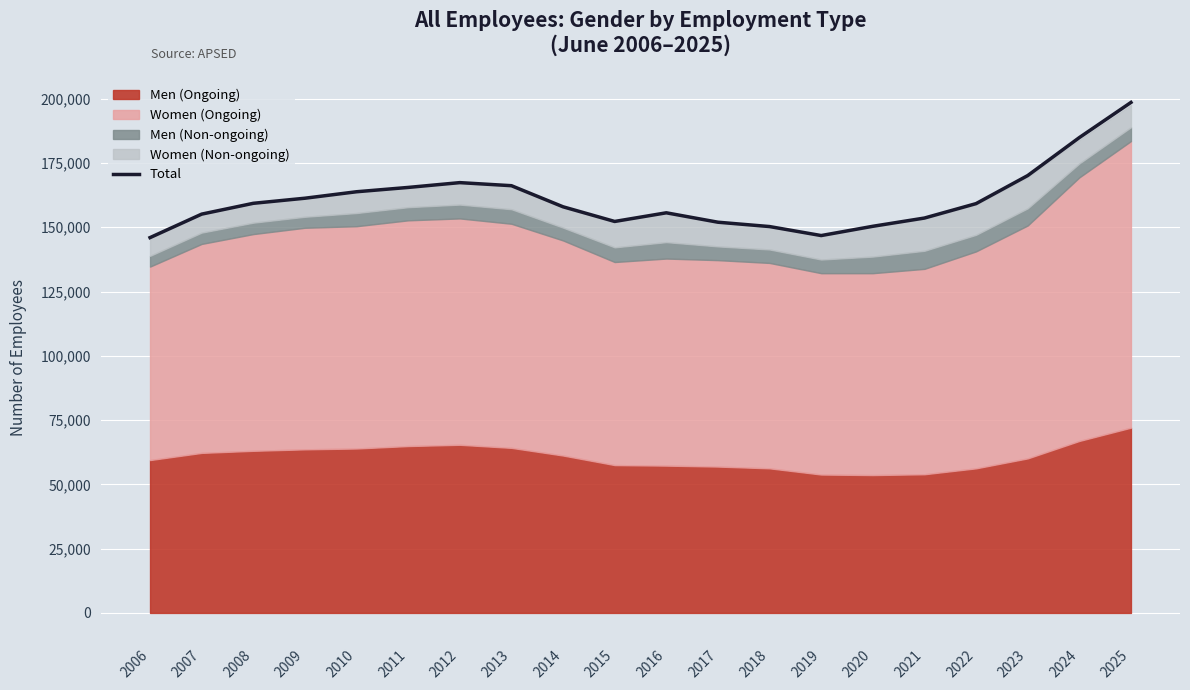

What is the minimum value shown in the chart?

145961